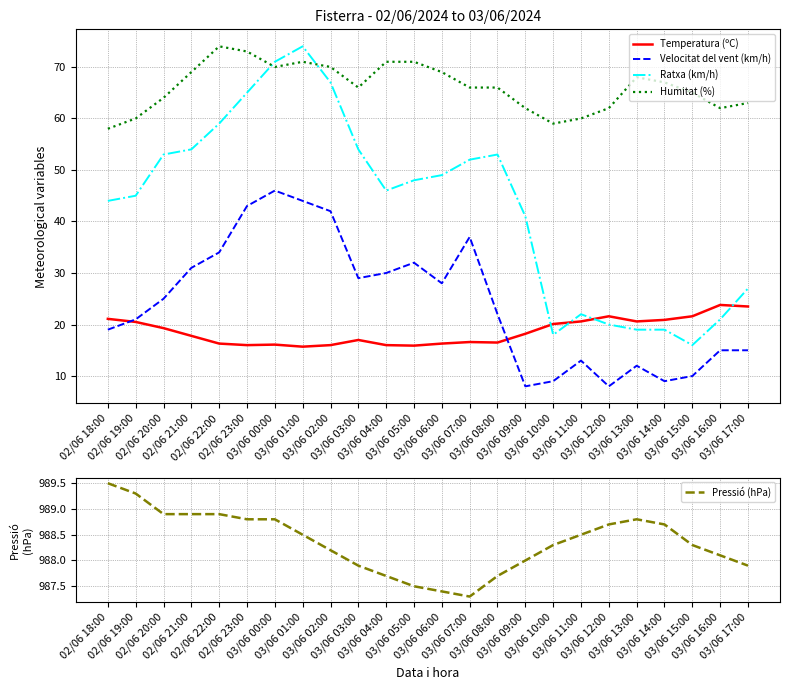

What is the sum of all Temperatura (ºC) values?

448.0